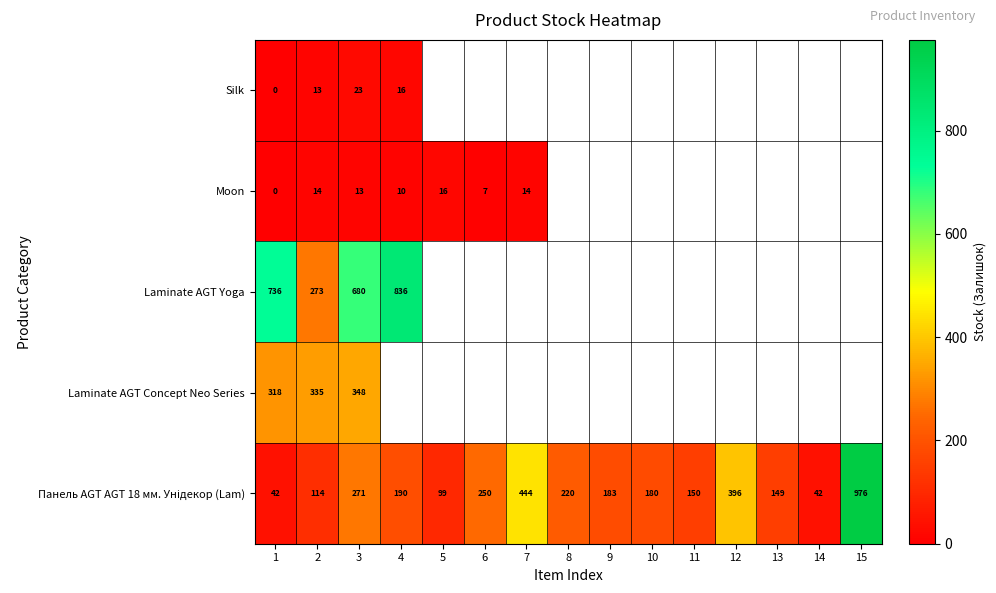

The value of Moon at 4 is 10. True or false?

True